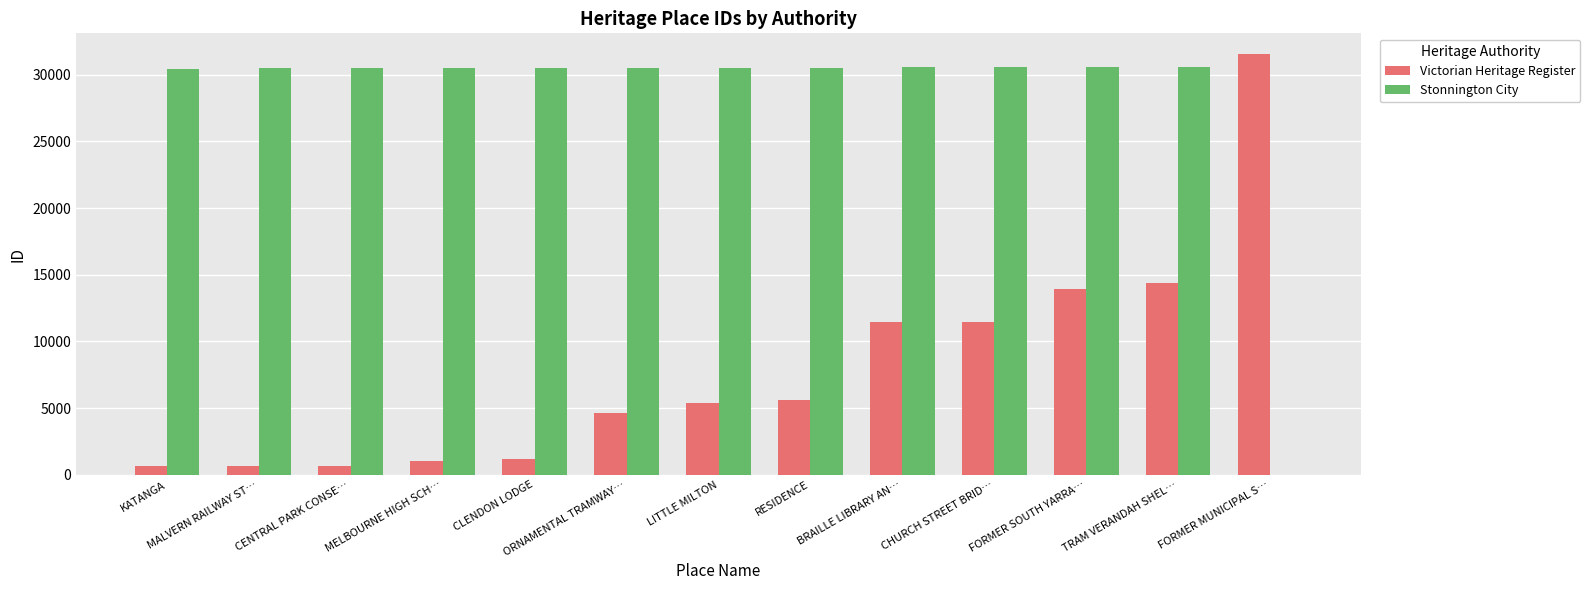

Is it true that Stonnington City equals 45364 at RESIDENCE?

False